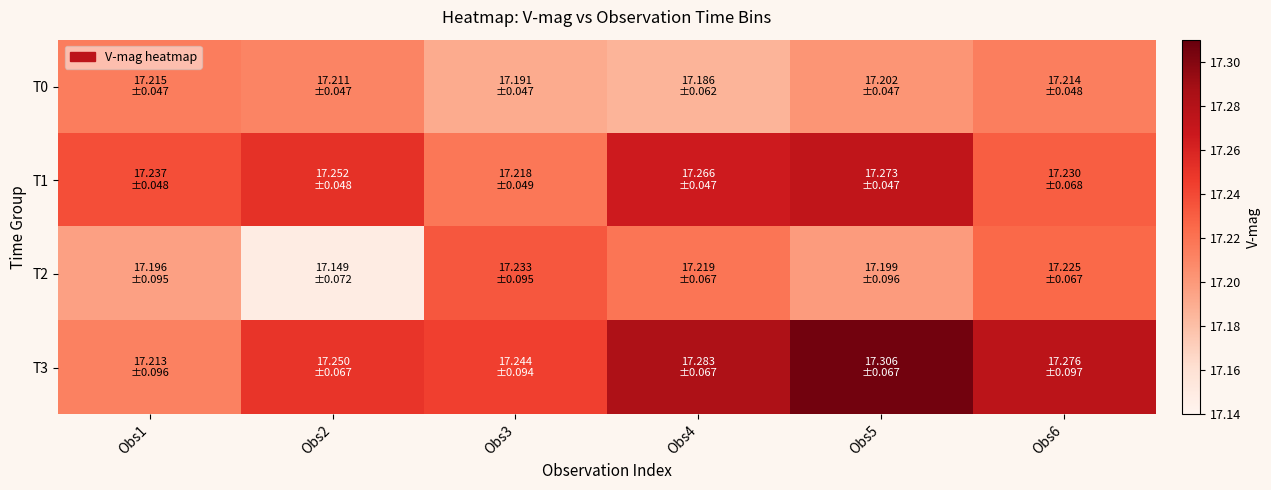

At how many categories does at least one series exceed 17?

6